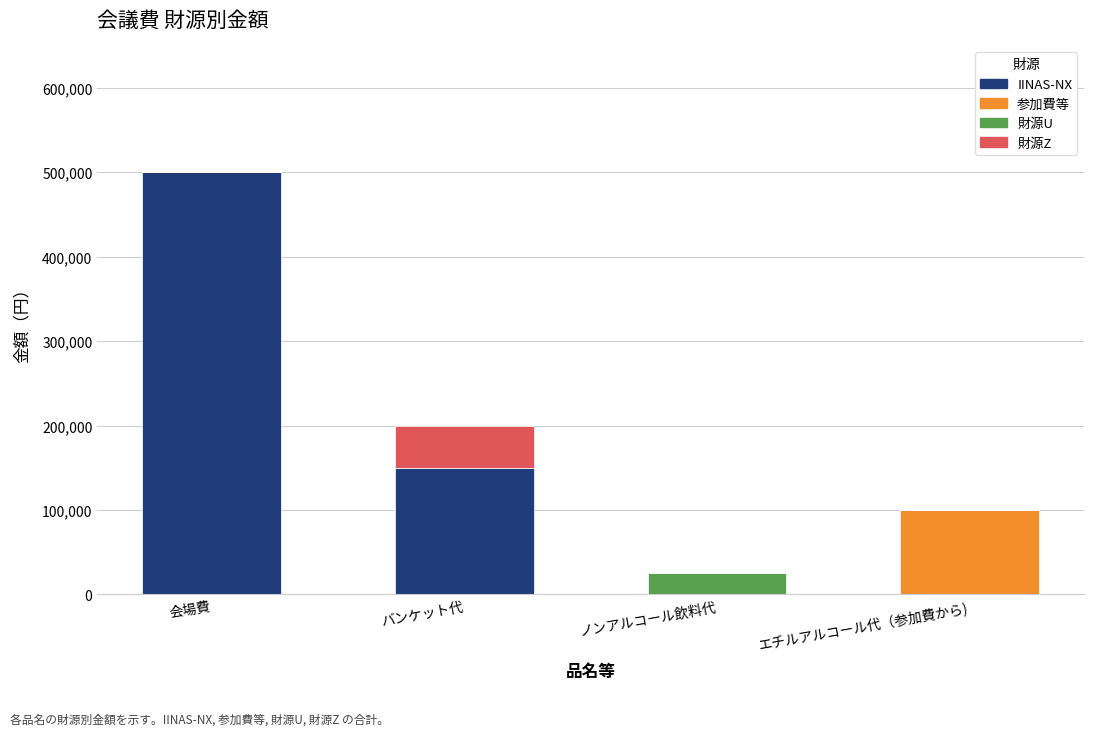

How many categories are shown in the chart?

4